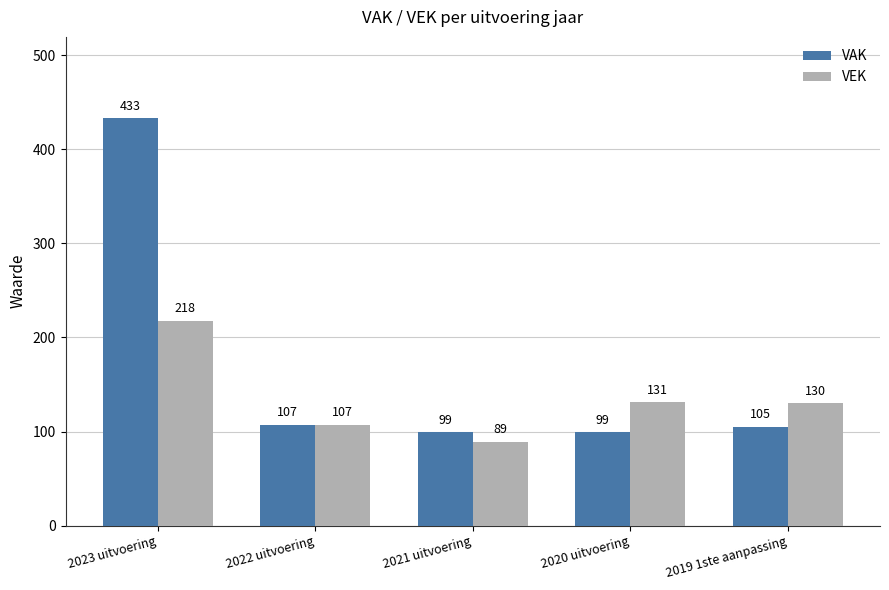

List the series in order of their overall mean, highest first.

VAK, VEK